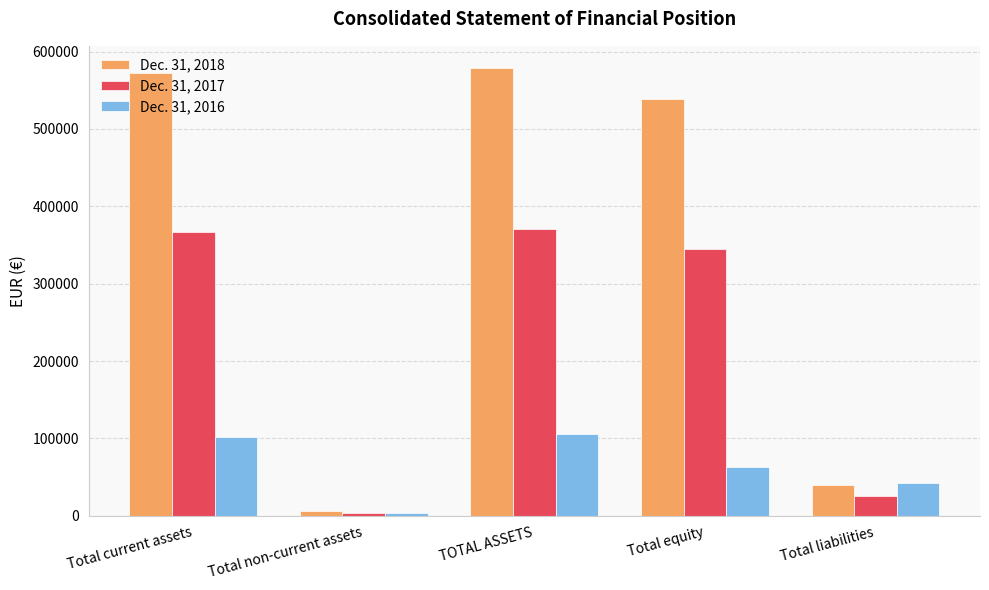

Count the number of categories in the chart.

5